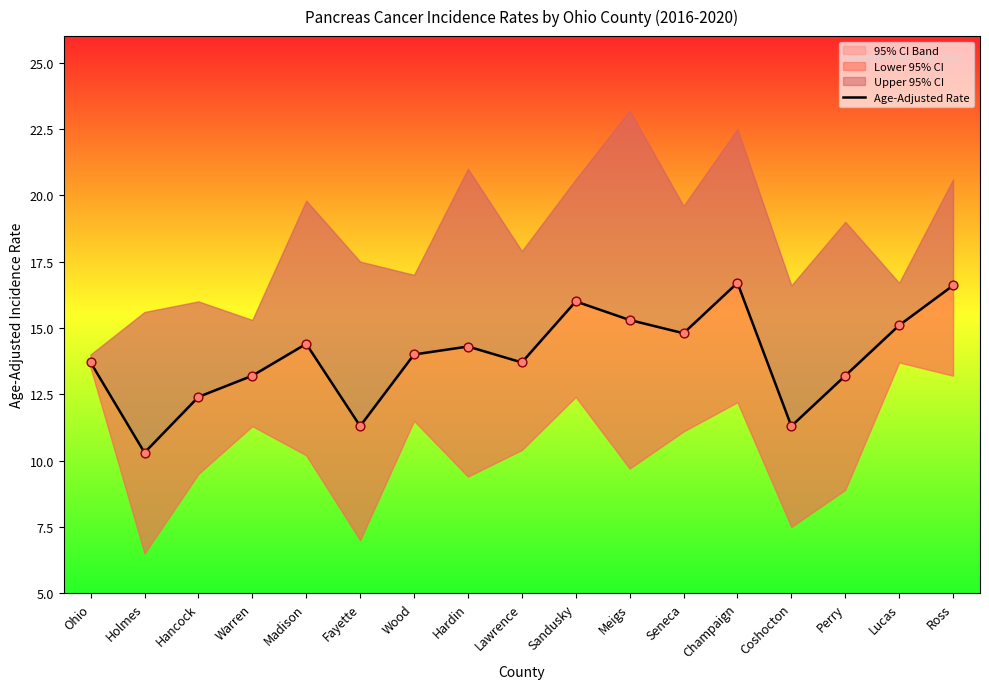

Approximately how many times larger is the value at Sandusky compared to Ohio?

1.2